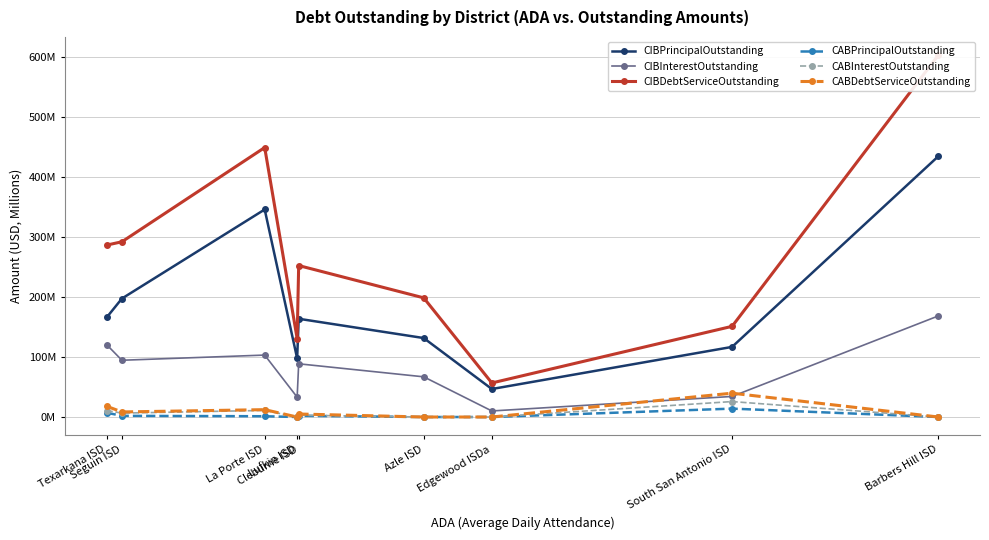

True or false: CIBInterestOutstanding and CIBDebtServiceOutstanding intersect in this chart.

False